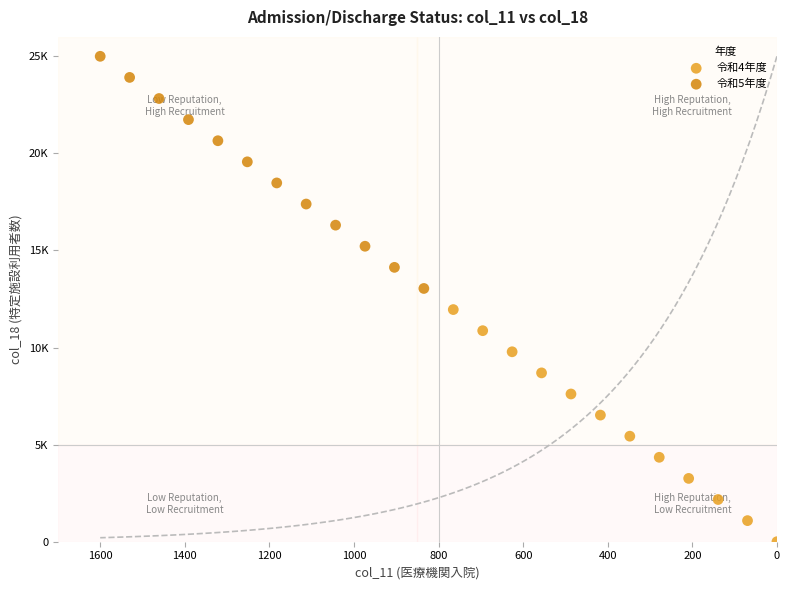

What are all the series names shown in the legend?

令和4年度, 令和5年度